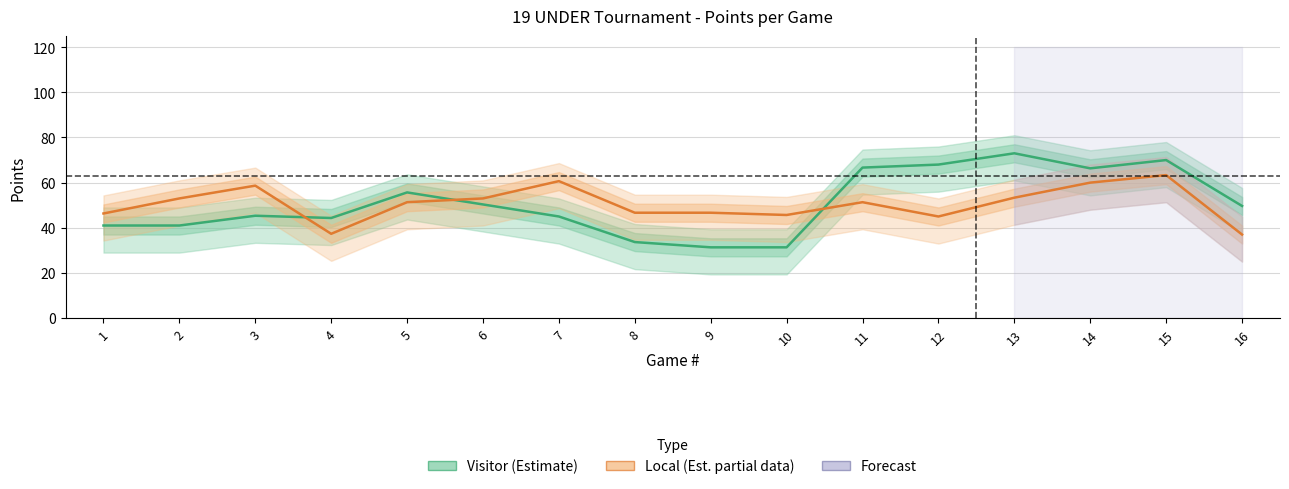

True or false: Local (Estimate based on partial data) has more than 2 interior local peaks.

True